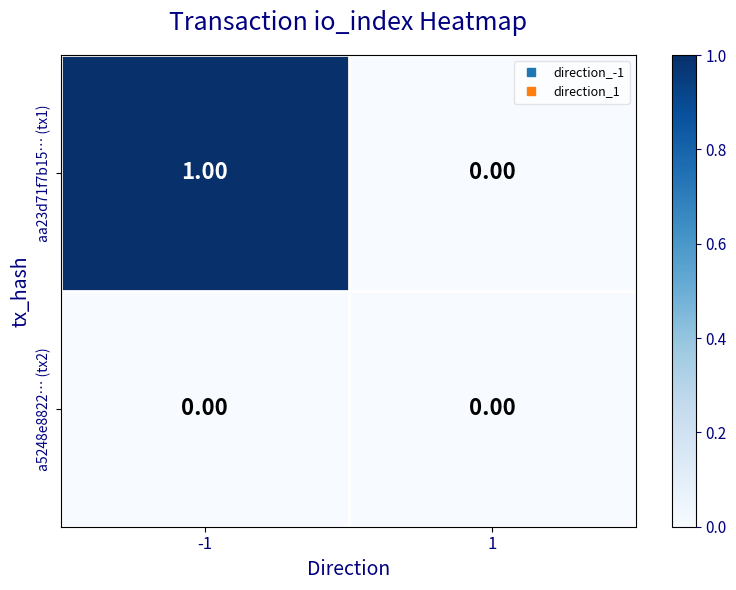

Which series has the largest range (max minus min)?

aa23d71f7b15… (tx1)